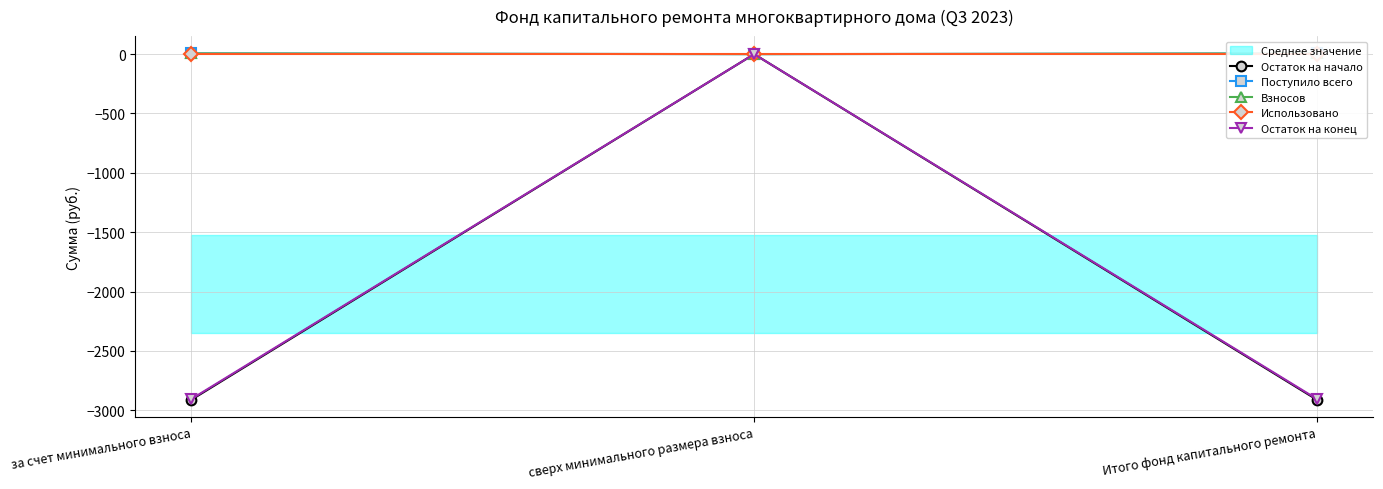

Rank the series by their maximum value, from lowest to highest.

Остаток на начало, Использовано, Остаток на конец, Поступило всего, Взносов